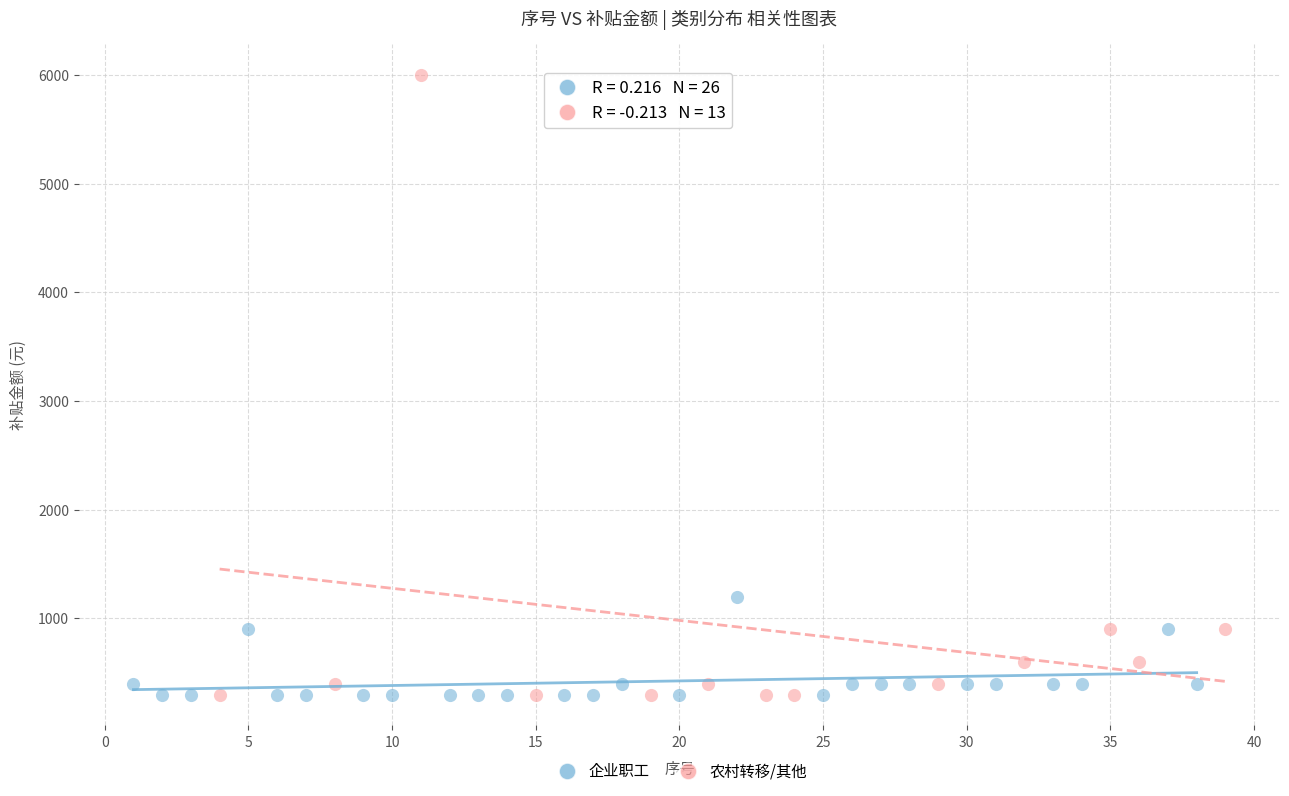

Which series reaches the maximum Y coordinate?

农村转移/其他